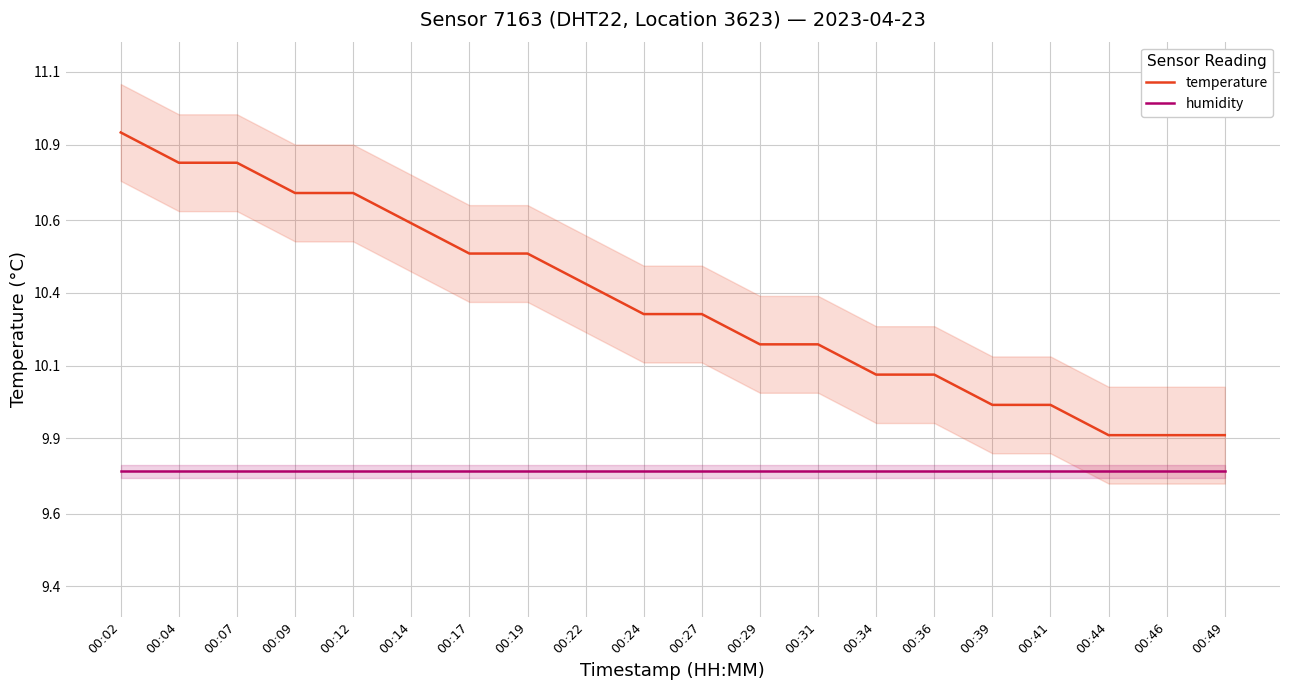

What is the highest value of the temperature series?

10.9